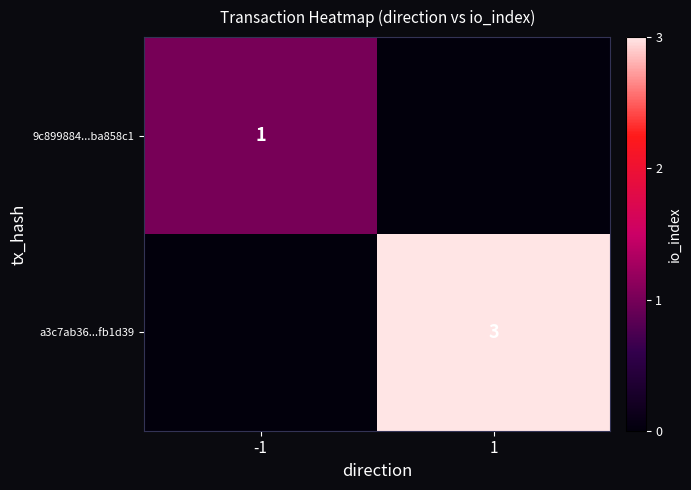

True or false: 9c899884...ba858c1 has a value of 1 at -1.

True